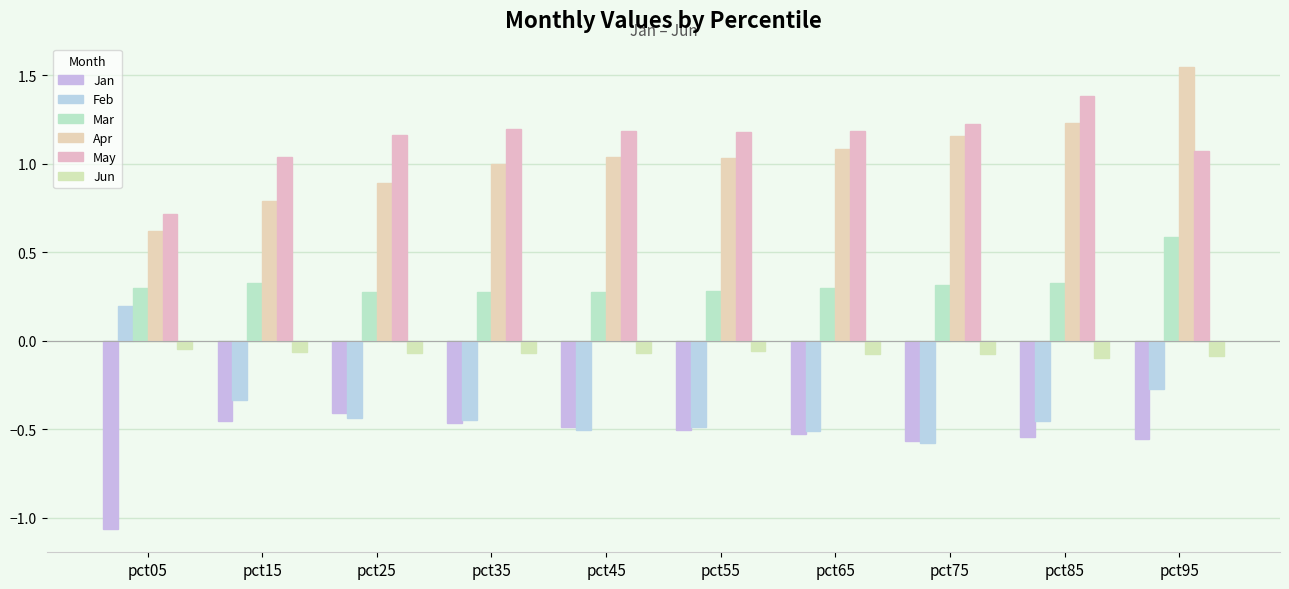

What is the total value across all series at pct45?

1.4